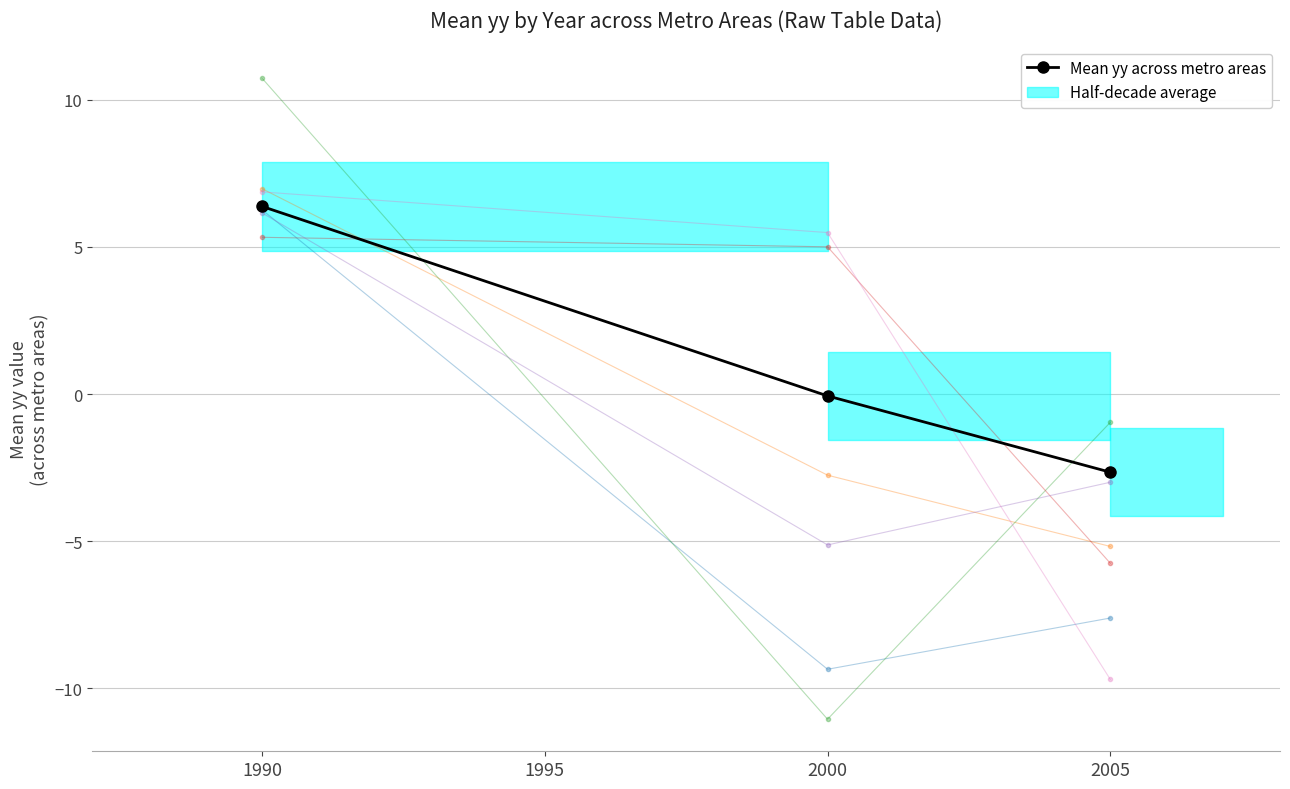

How many values are below zero?

2